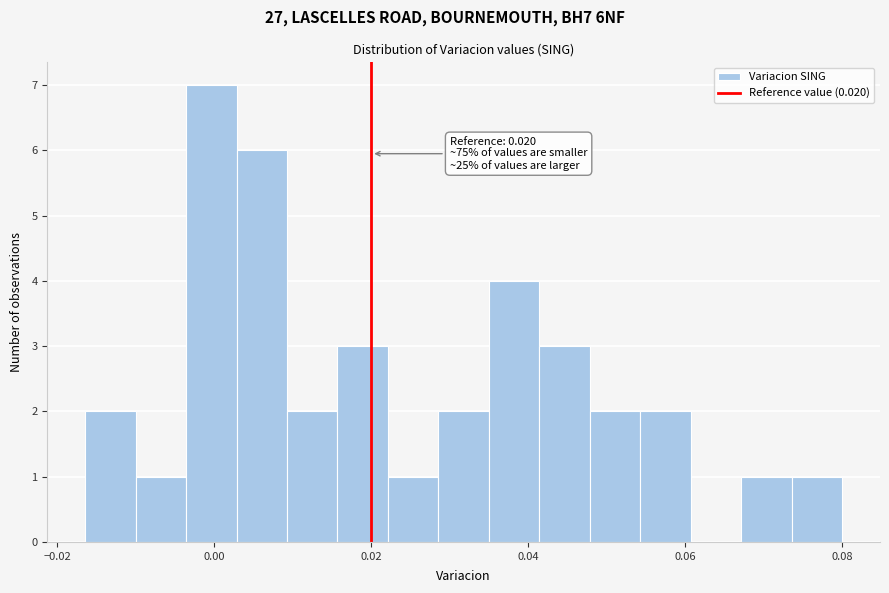

Around what value on the x-axis is the tallest bar? Give the approximate position of its centre, as read against the axis.

0.000